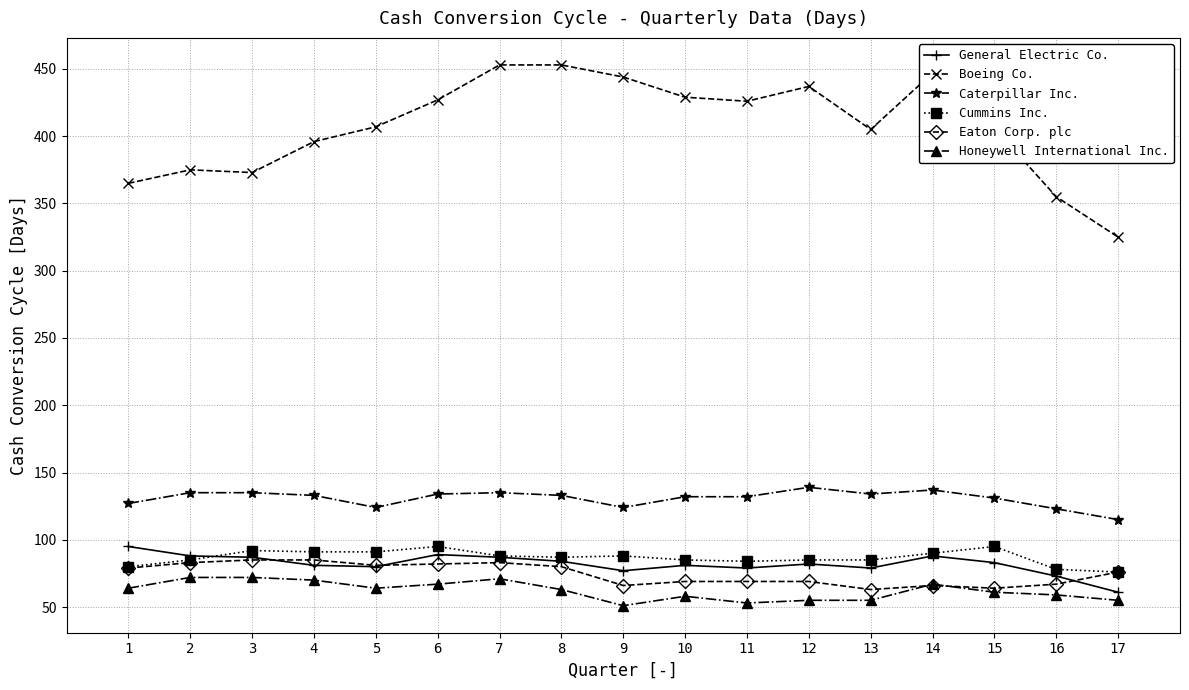

What is the difference between the maximum and minimum values in the General Electric Co. series?

34